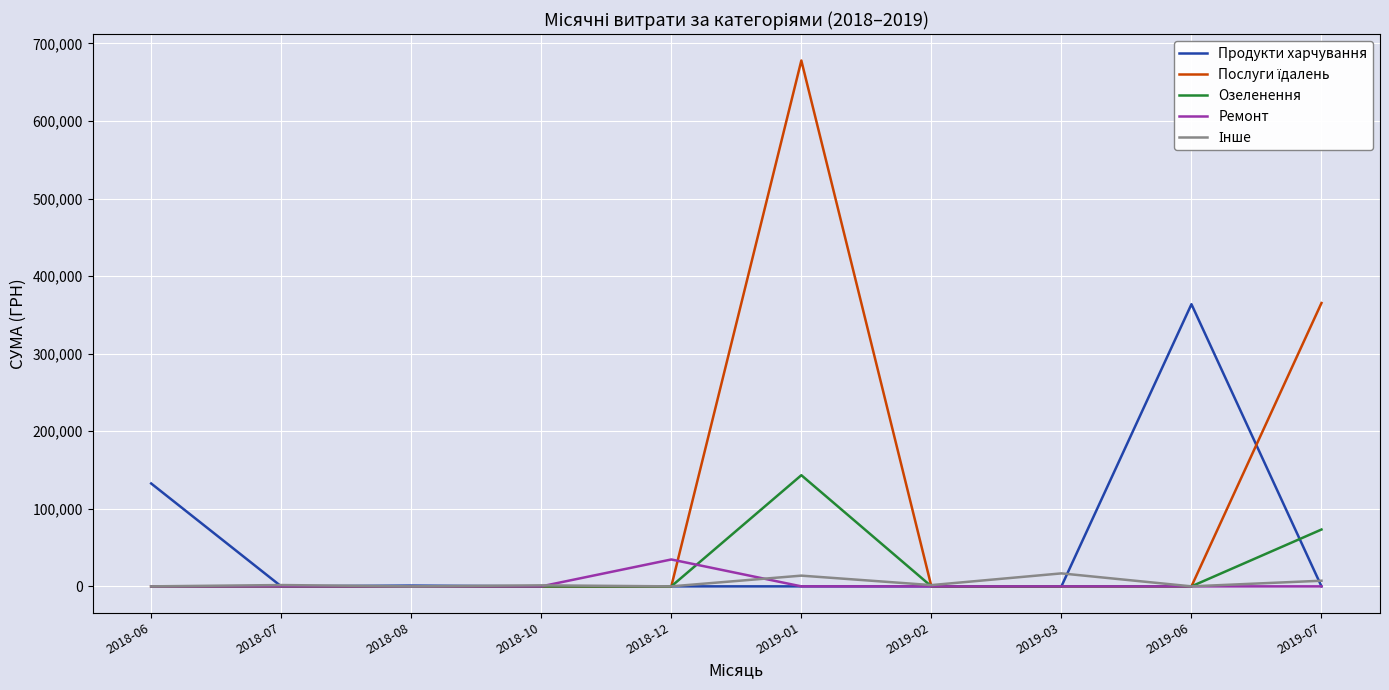

At which category is the sum across all series the highest?

2019-01